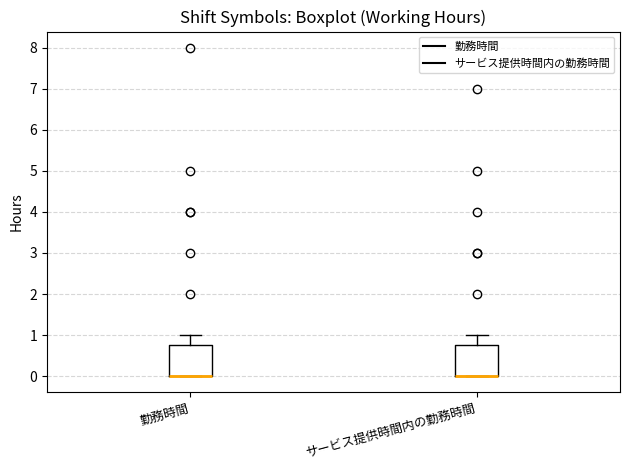

Reading left to right, transcribe this box plot: for each box, give where its median line is, the range the box spans, and where its two whiskers end, as read against the y-axis. The values are not printed on the chart, so give them approximately, as read against the axis.

勤務時間: median 0.0 (drawn on the box's lower edge), box 0.0 to 0.8, whiskers 0.0 to 1.0
サービス提供時間内の勤務時間: median 0.0 (drawn on the box's lower edge), box 0.0 to 0.8, whiskers 0.0 to 1.0